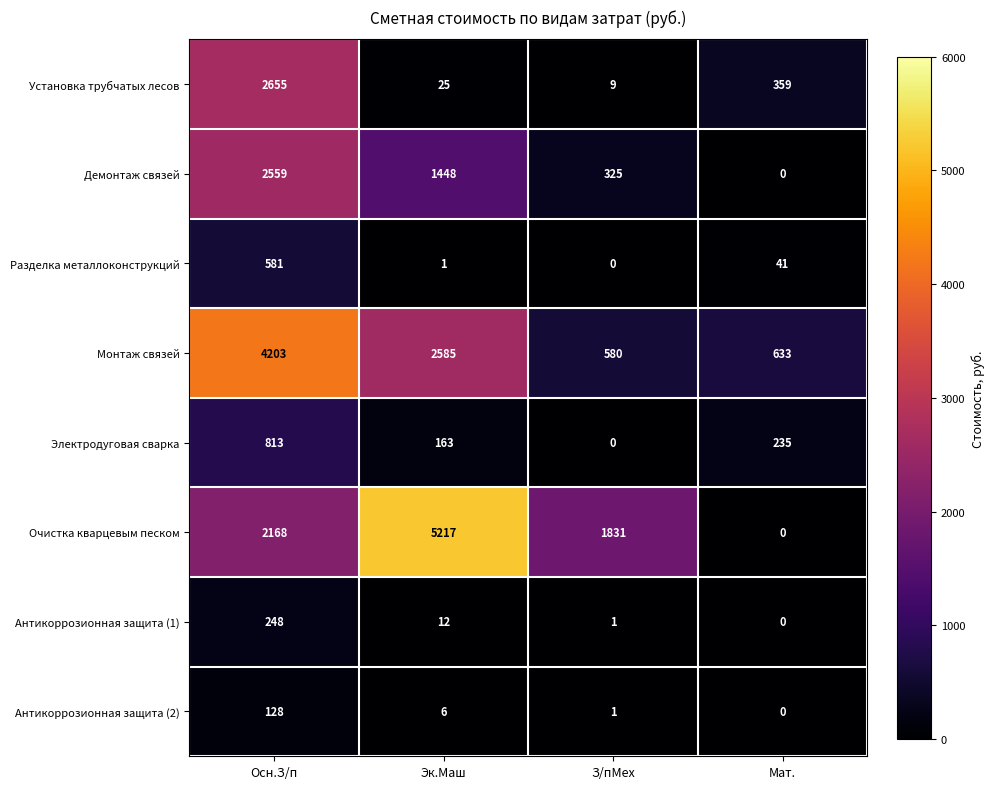

At which label is Электродуговая сварка closest to 406?

Мат.